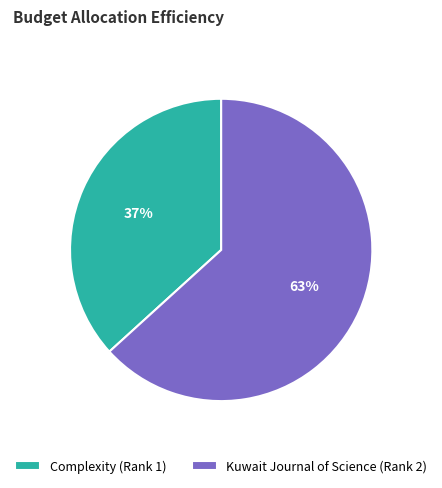

The Complexity (Rank 1) slice represents 47% of the pie. True or false?

False